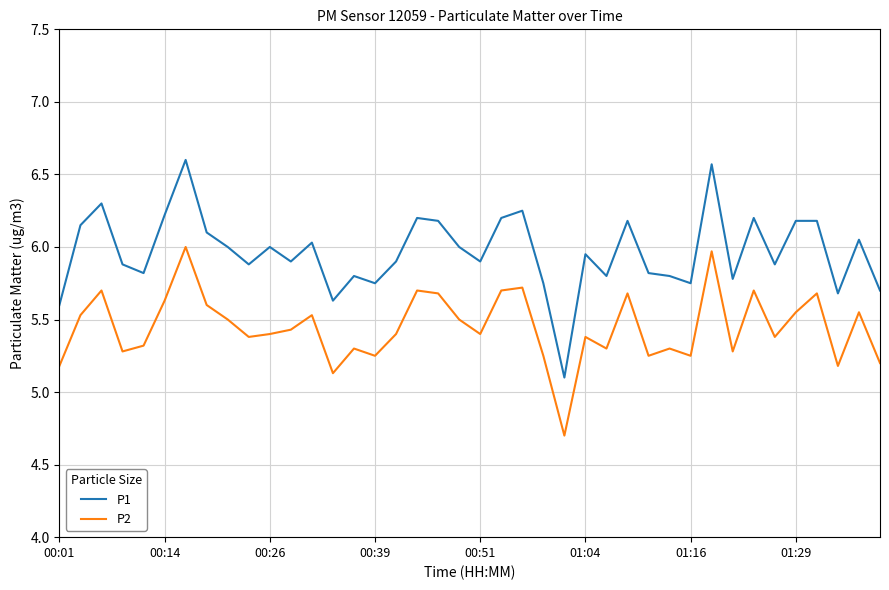

Which series has the largest total across all categories?

P1